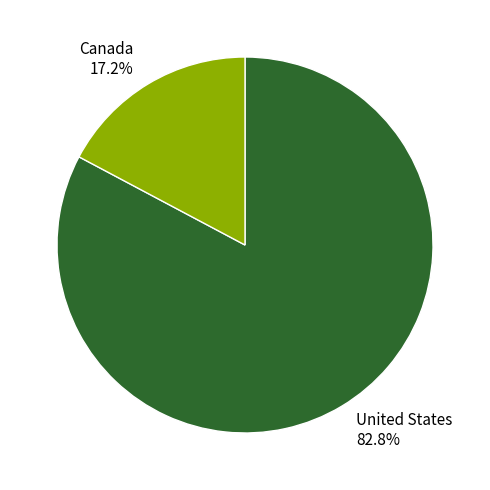

Rank the categories by value from highest to lowest.

United States, Canada